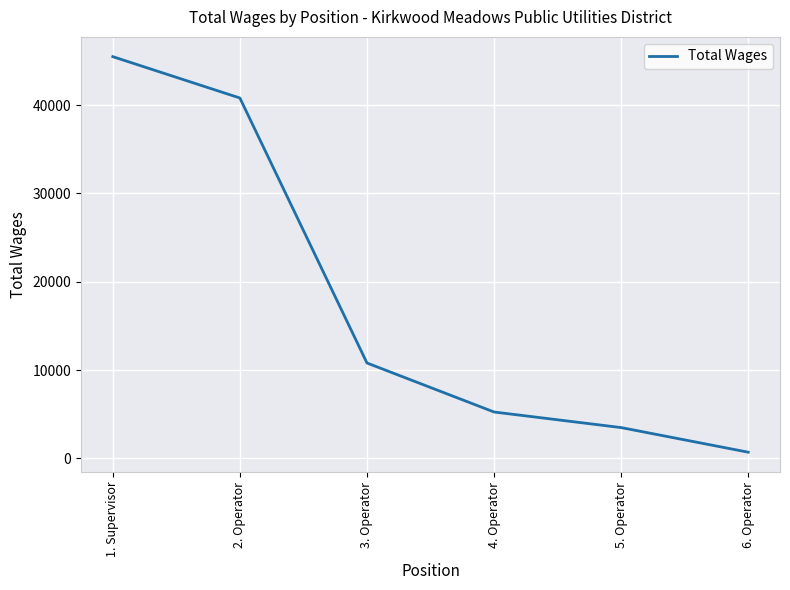

What is the difference between the values at 5. Operator and 1. Supervisor?

42002